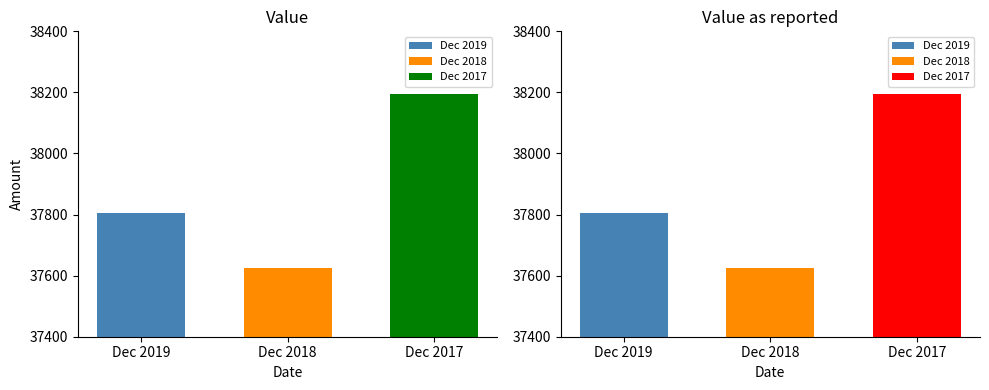

The Value series shows 15190.0 at Dec 2018. True or false?

False